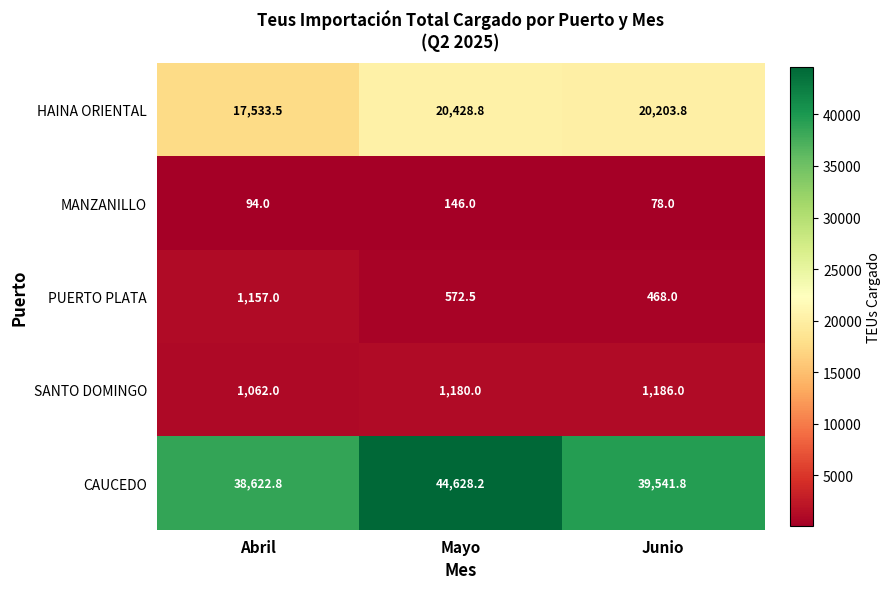

Which series has the largest range (max minus min)?

CAUCEDO